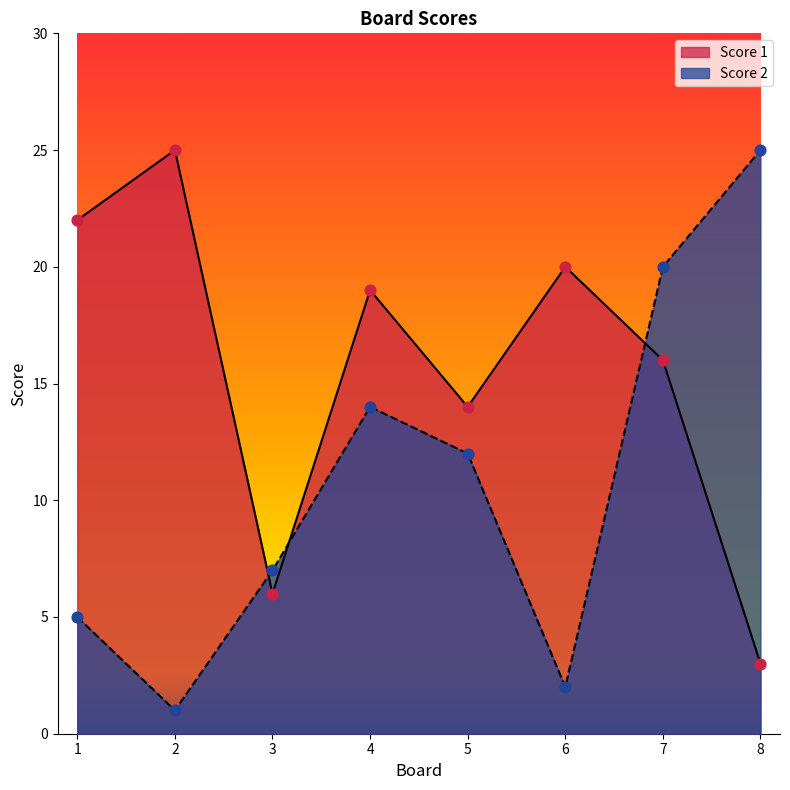

What are all the series names shown in the legend?

Score 1, Score 2